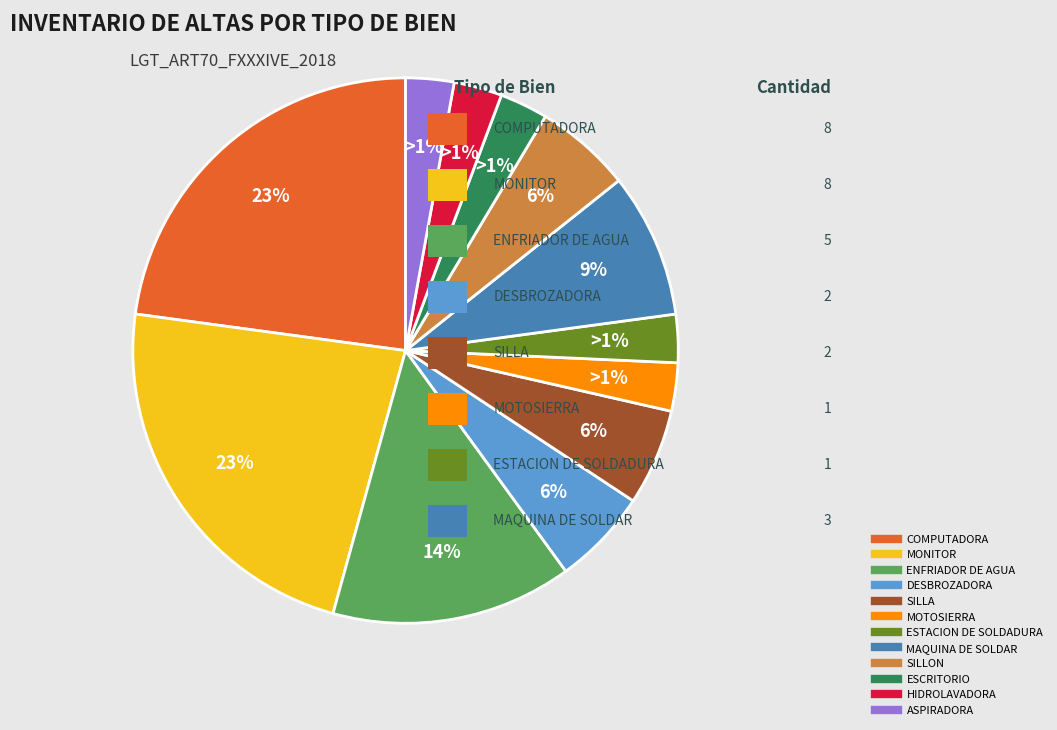

Is there any slice that represents more than half of the pie?

No